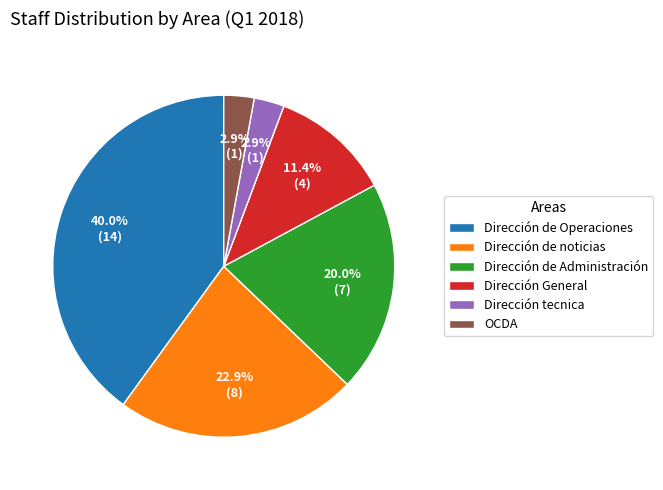

Is Dirección tecnica the majority of the pie?

No